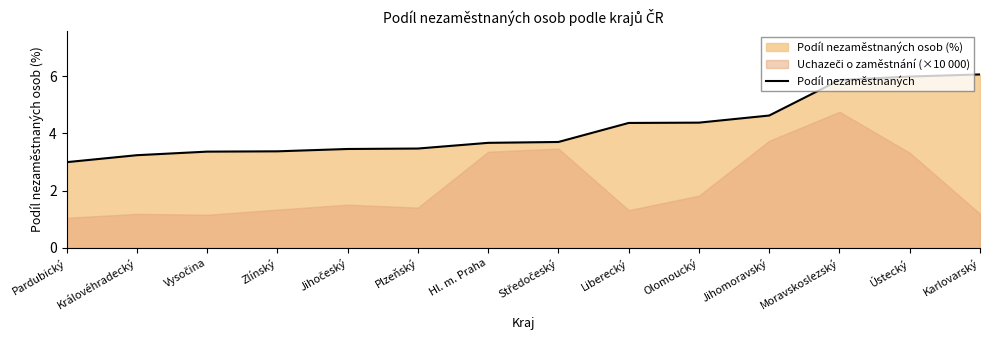

What is the average value?

4.2